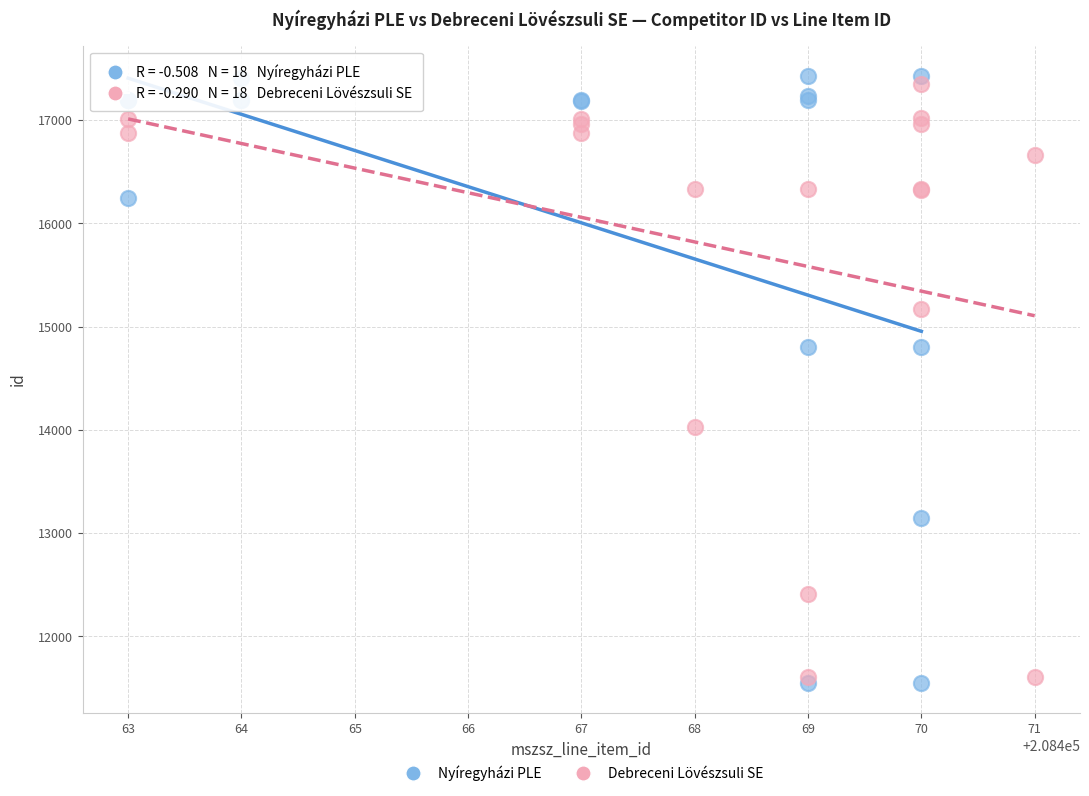

What are all the series names shown in the legend?

Nyíregyházi PLE, Debreceni Lövészsuli SE